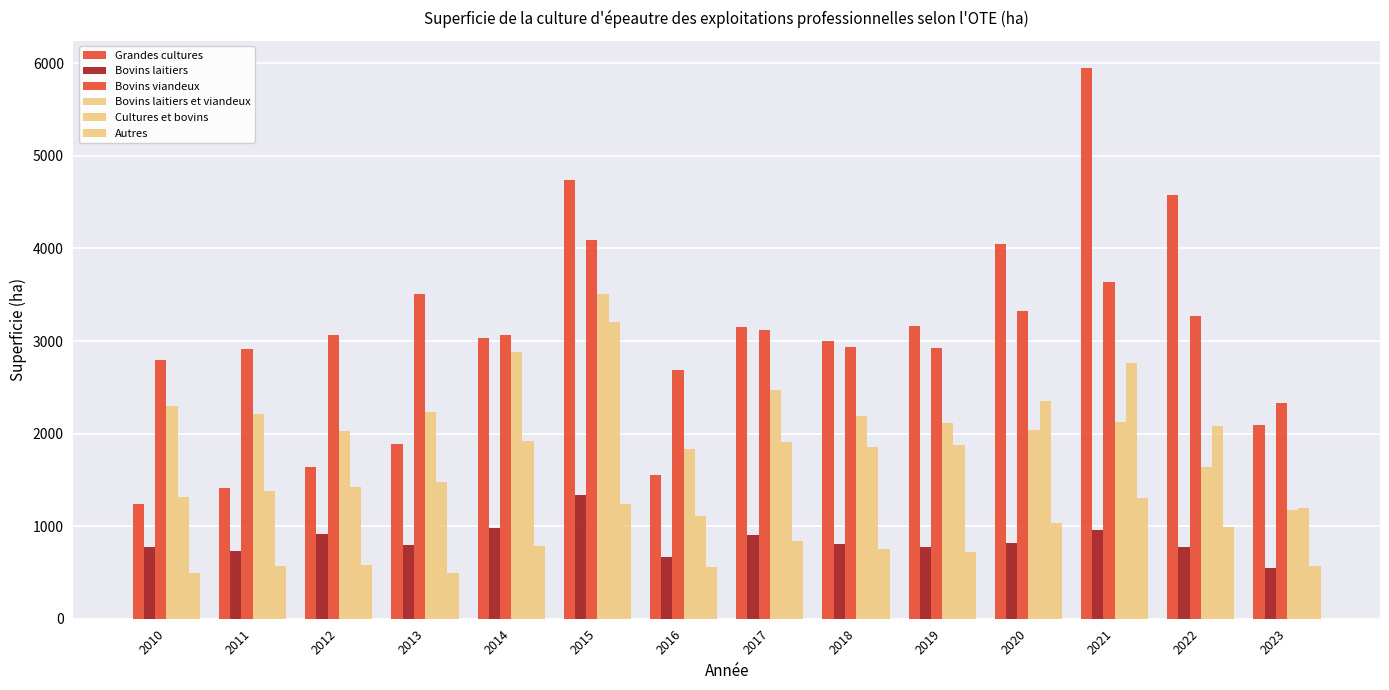

Rank the series at 2018 from lowest to highest value.

Autres, Bovins laitiers, Cultures et bovins, Bovins laitiers et viandeux, Bovins viandeux, Grandes cultures